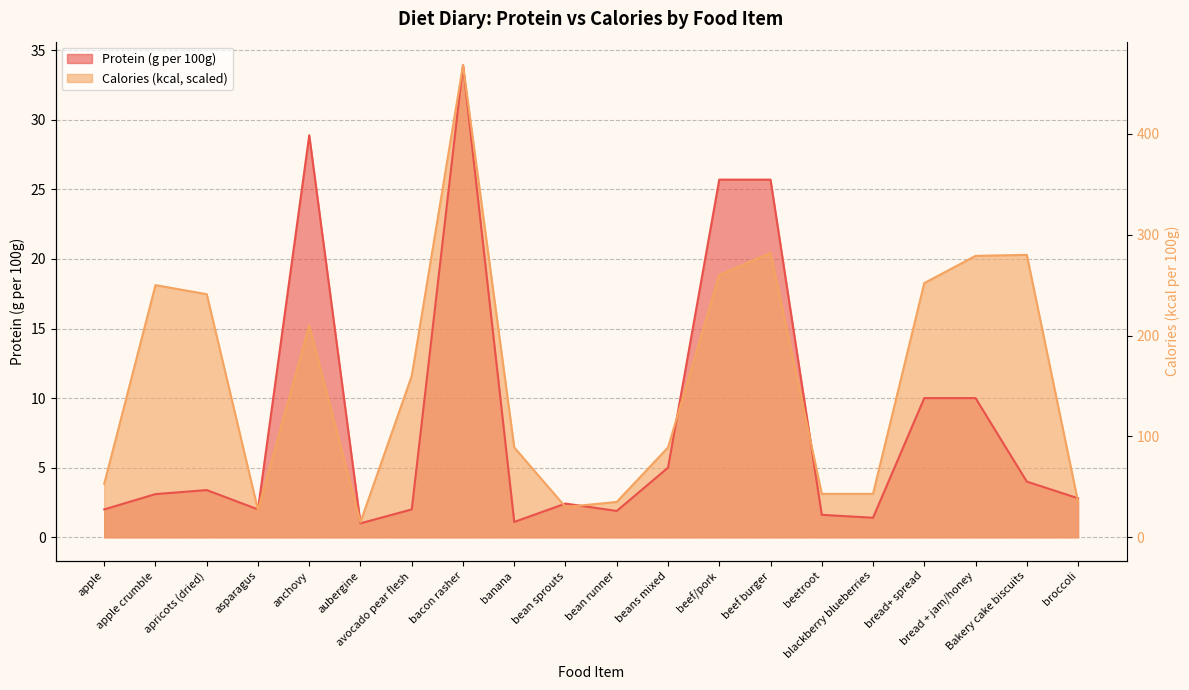

What value does the Calories (kcal per 100g) series have at apple?

3.8